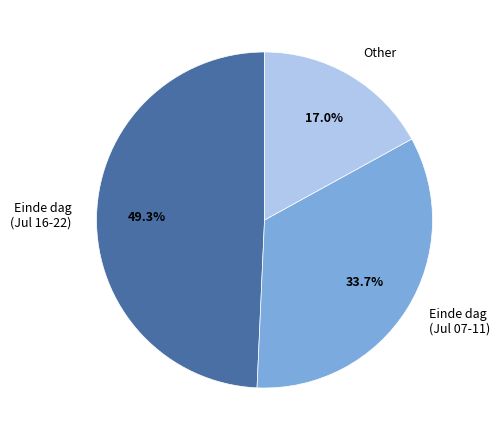

How many slices are in this pie chart?

3